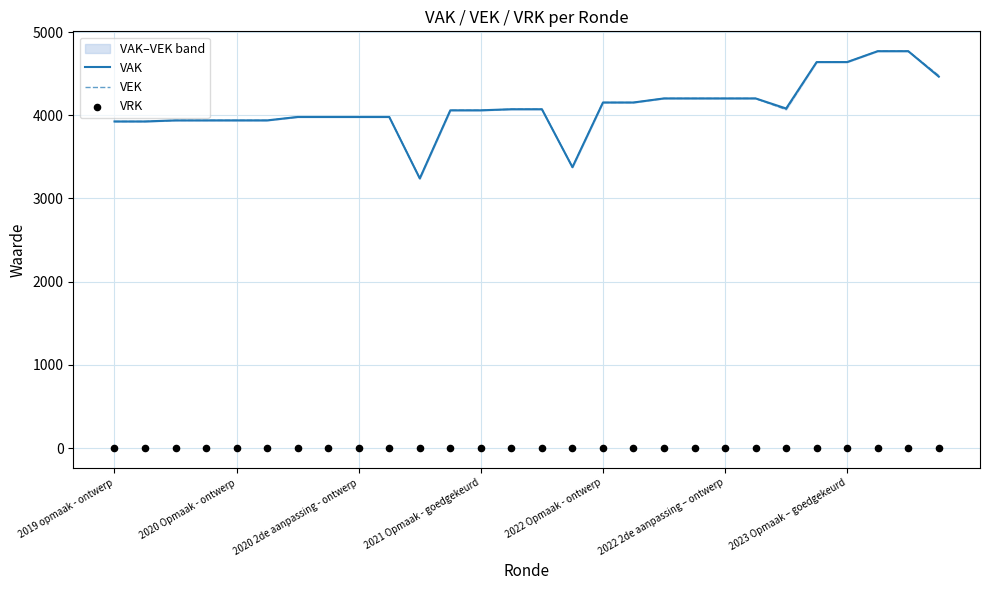

Which series has the largest total across all categories?

VAK